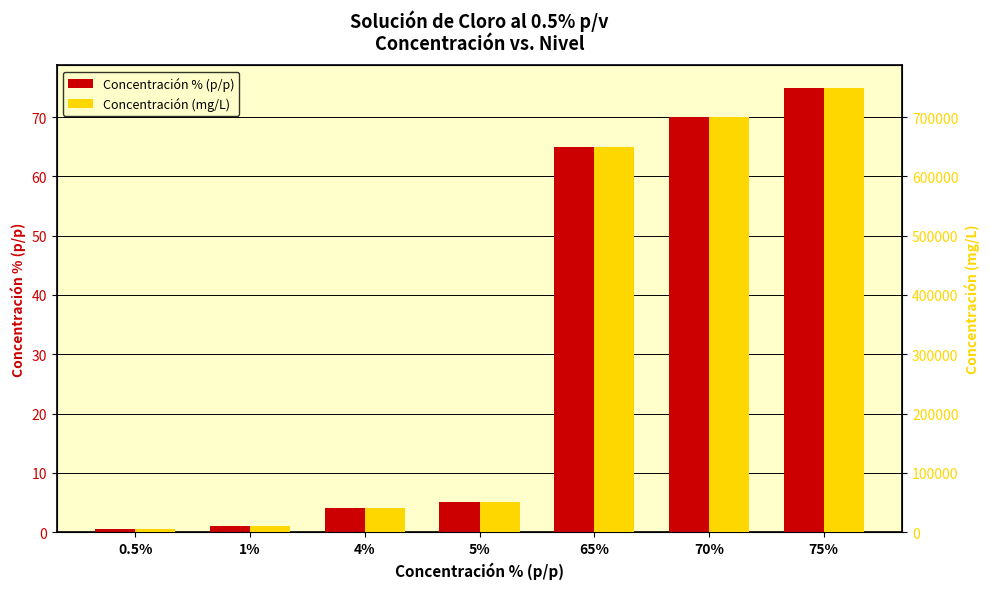

Are the bars horizontal?

No